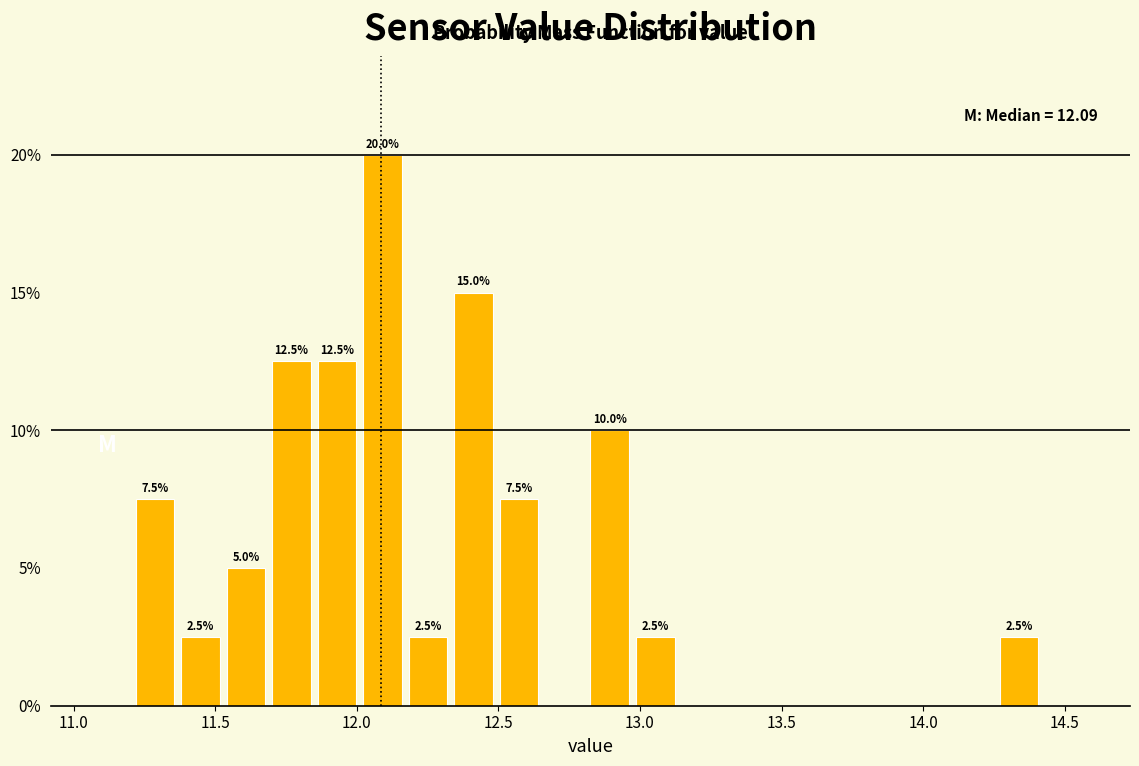

Read against the x-axis, roughly where is the centre of the tallest bar?

12.10